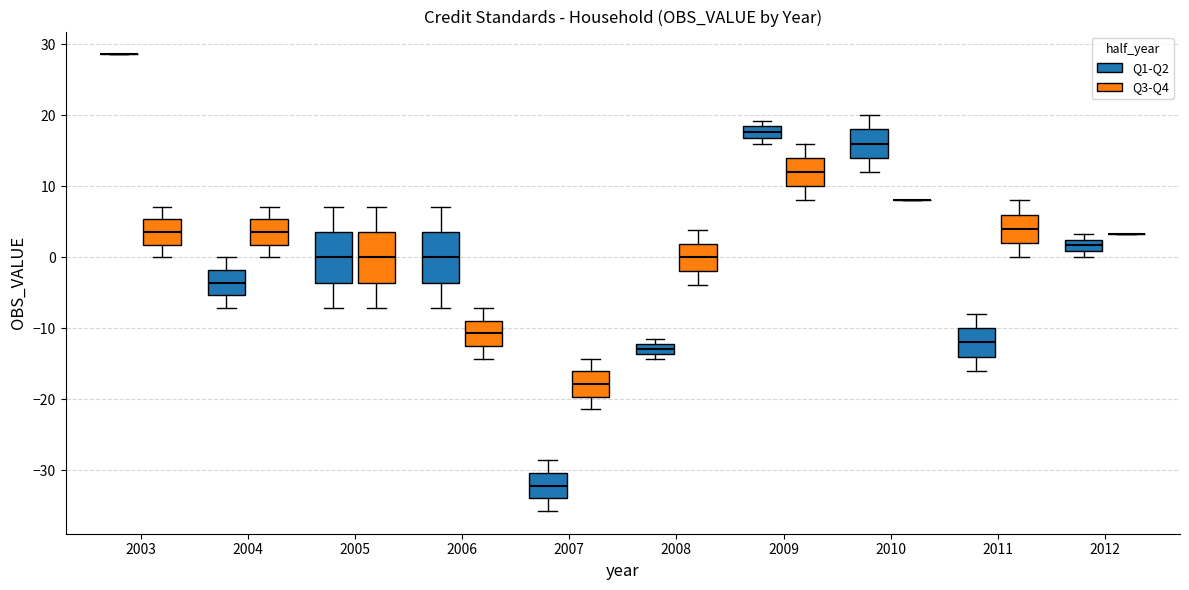

Where does the upper whisker of the box for 2007 (Q1-Q2) end on the y-axis? The values are not printed on the chart, so give them approximately, as read against the axis.

-29